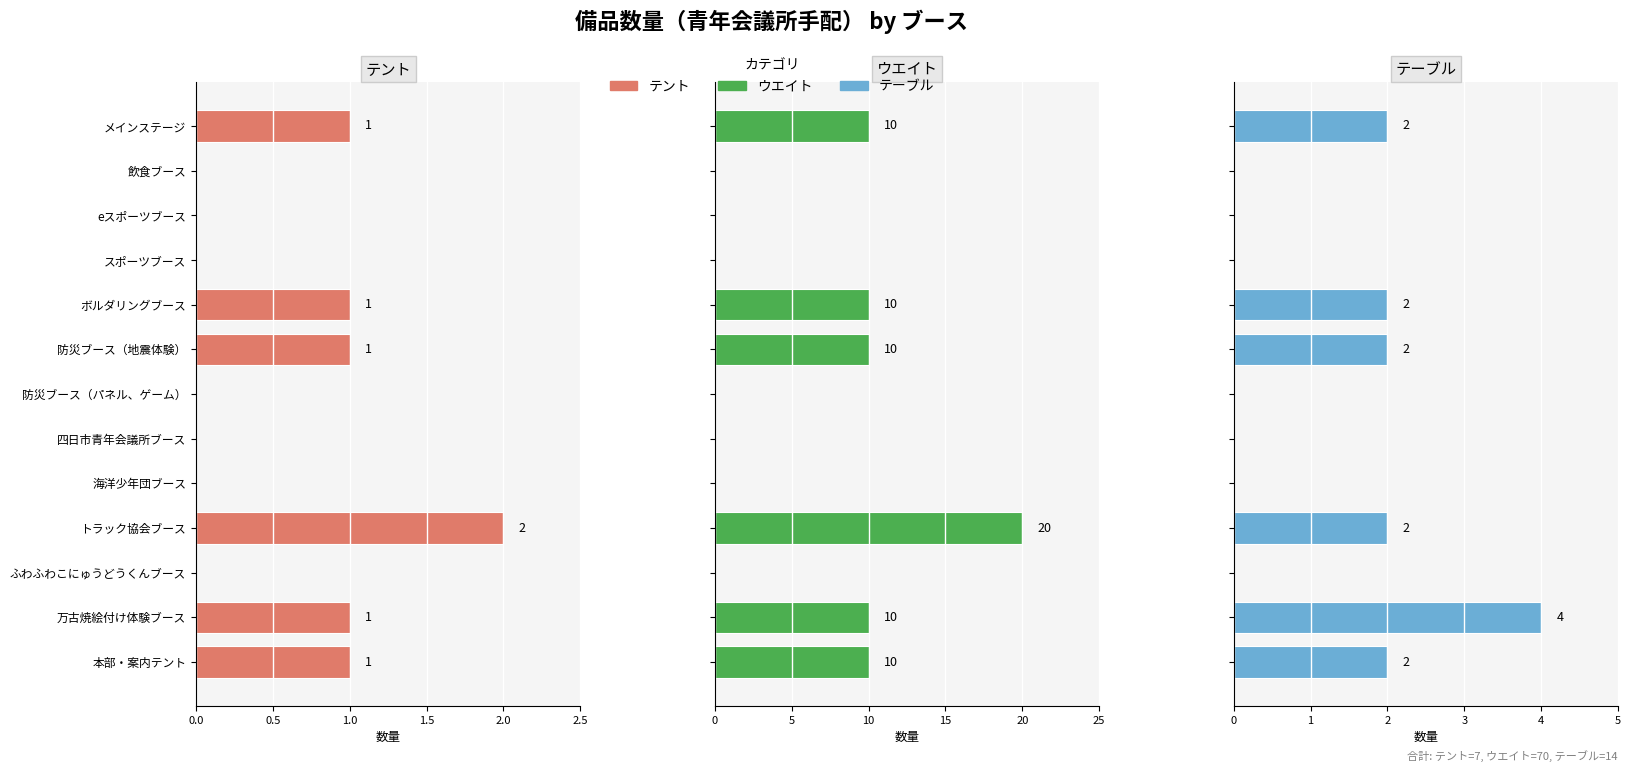

What value does the テント series have at メインステージ?

1